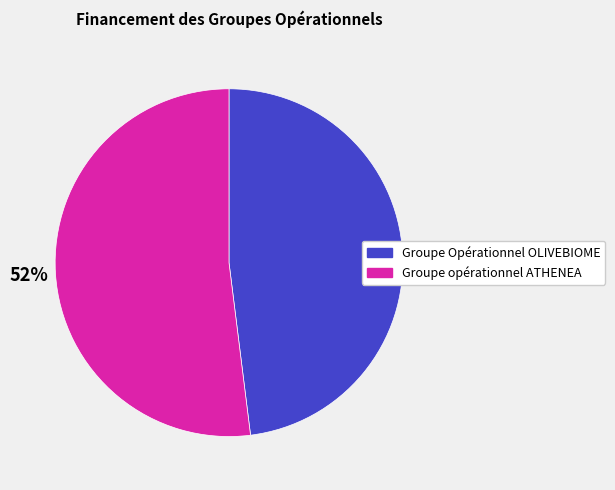

How many slices are in this pie chart?

2